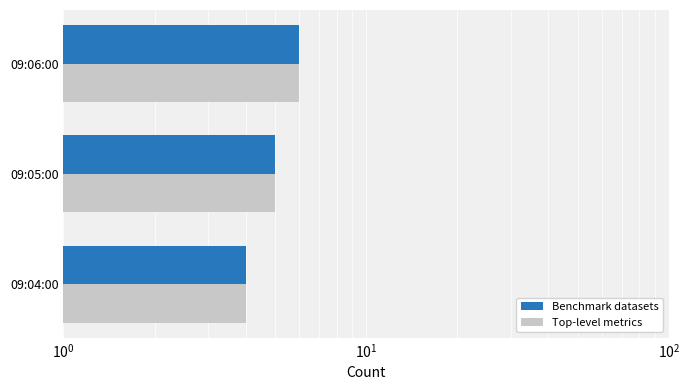

What are all the series names shown in the legend?

Benchmark datasets, Top-level metrics